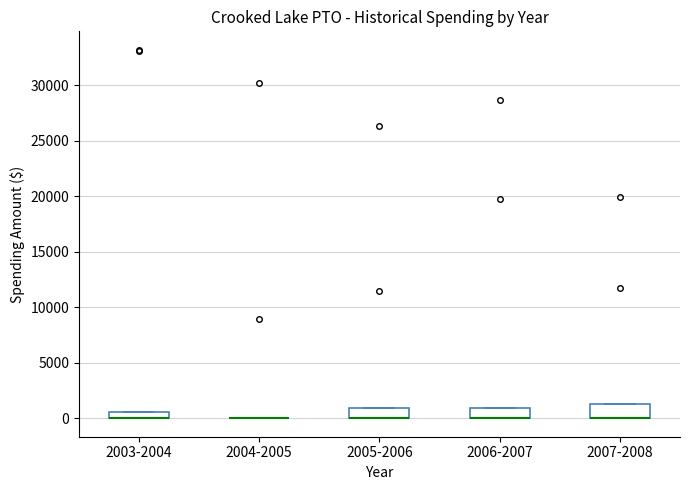

Where is the upper edge of the box for 2006-2007 on the y-axis? The values are not printed on the chart, so give them approximately, as read against the axis.

1000